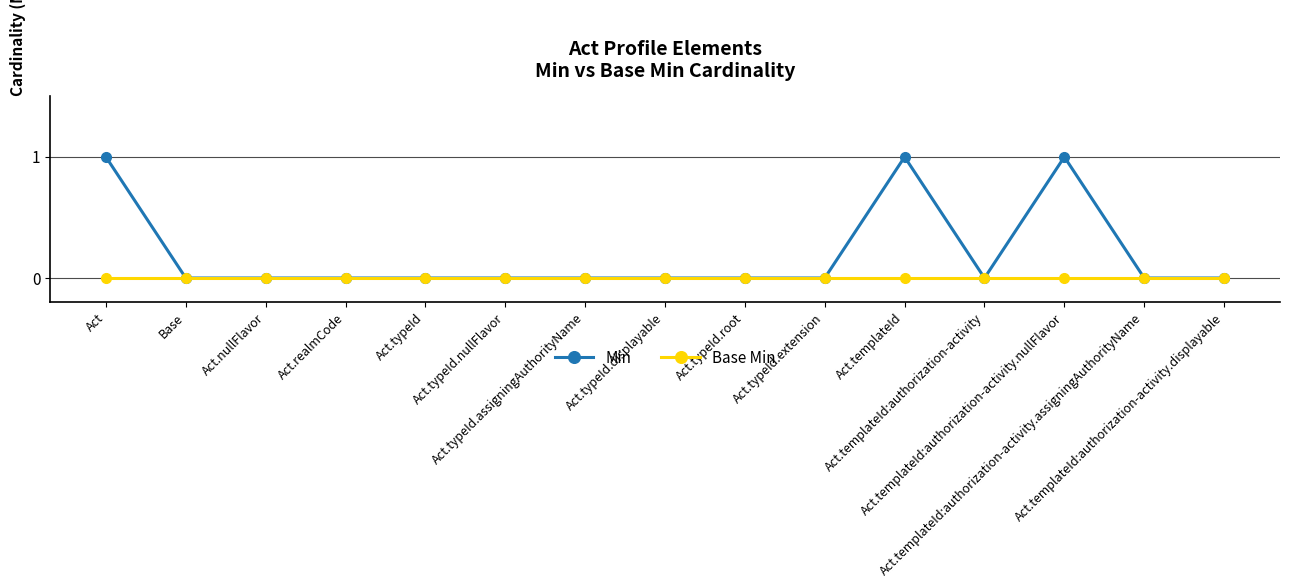

True or false: Min has a value of 0 at Act.templateId:authorization-activity.displayable.

True